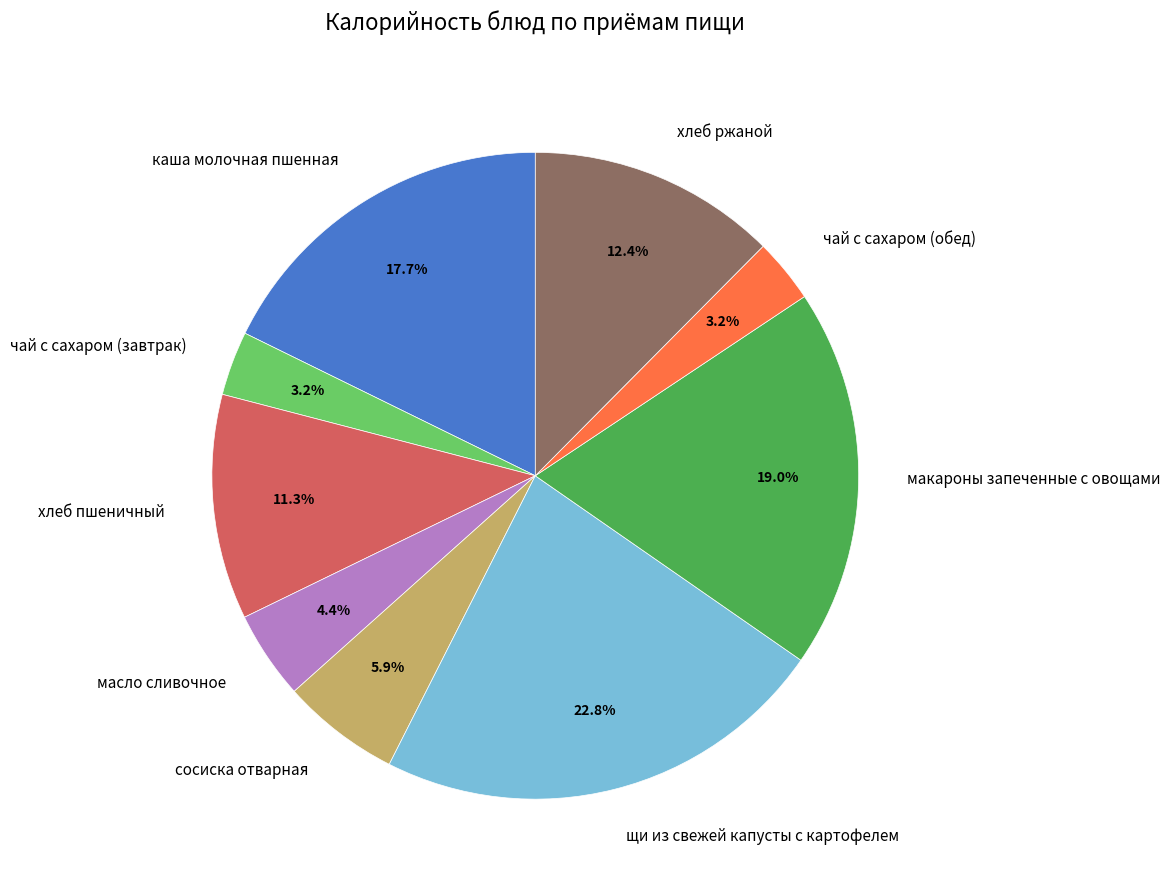

What is the largest slice in the pie chart?

щи из свежей капусты с картофелем